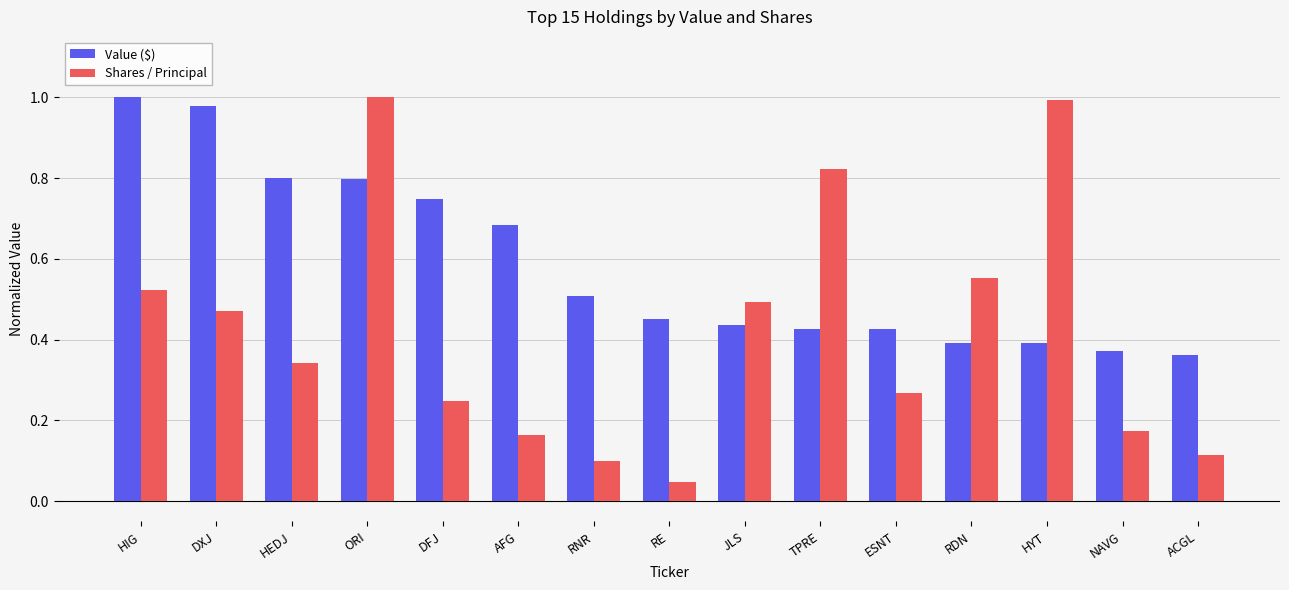

At which category is the sum across all series the highest?

ORI